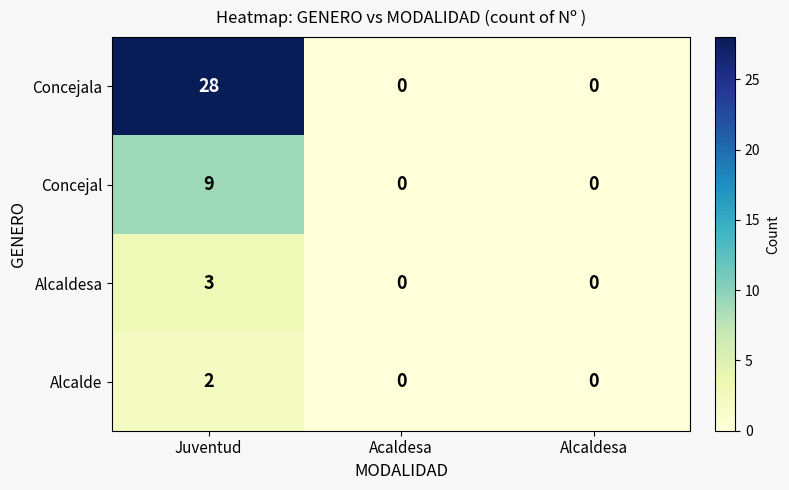

The value of Concejal at Acaldesa is 3. True or false?

False